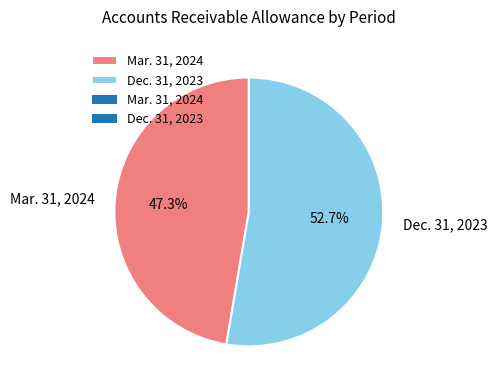

Between Mar. 31, 2024 and Dec. 31, 2023, which is larger?

Dec. 31, 2023